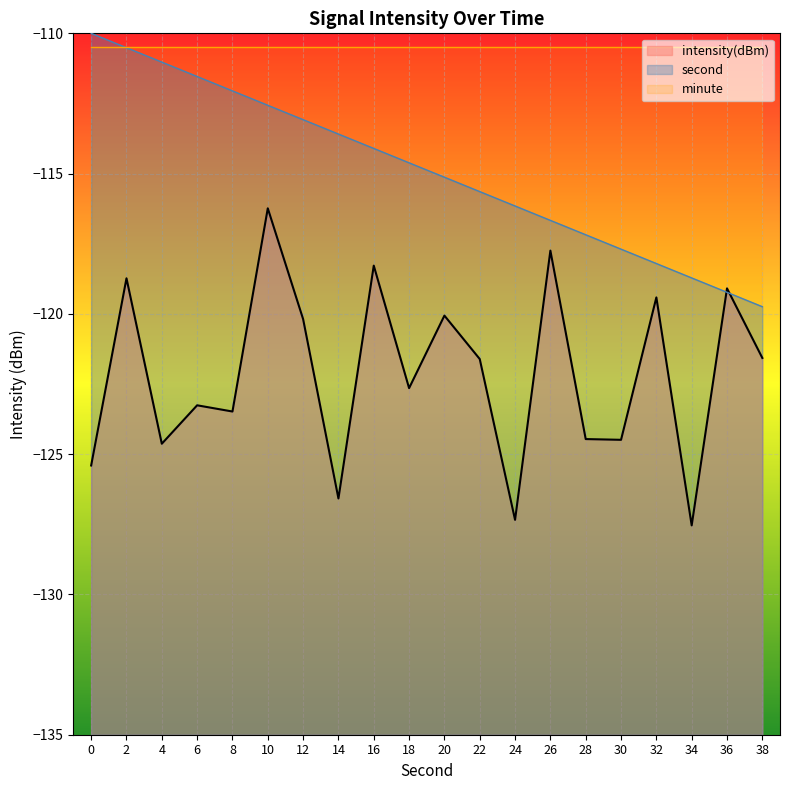

How many intersections are there between second and intensity(dBm)?

2